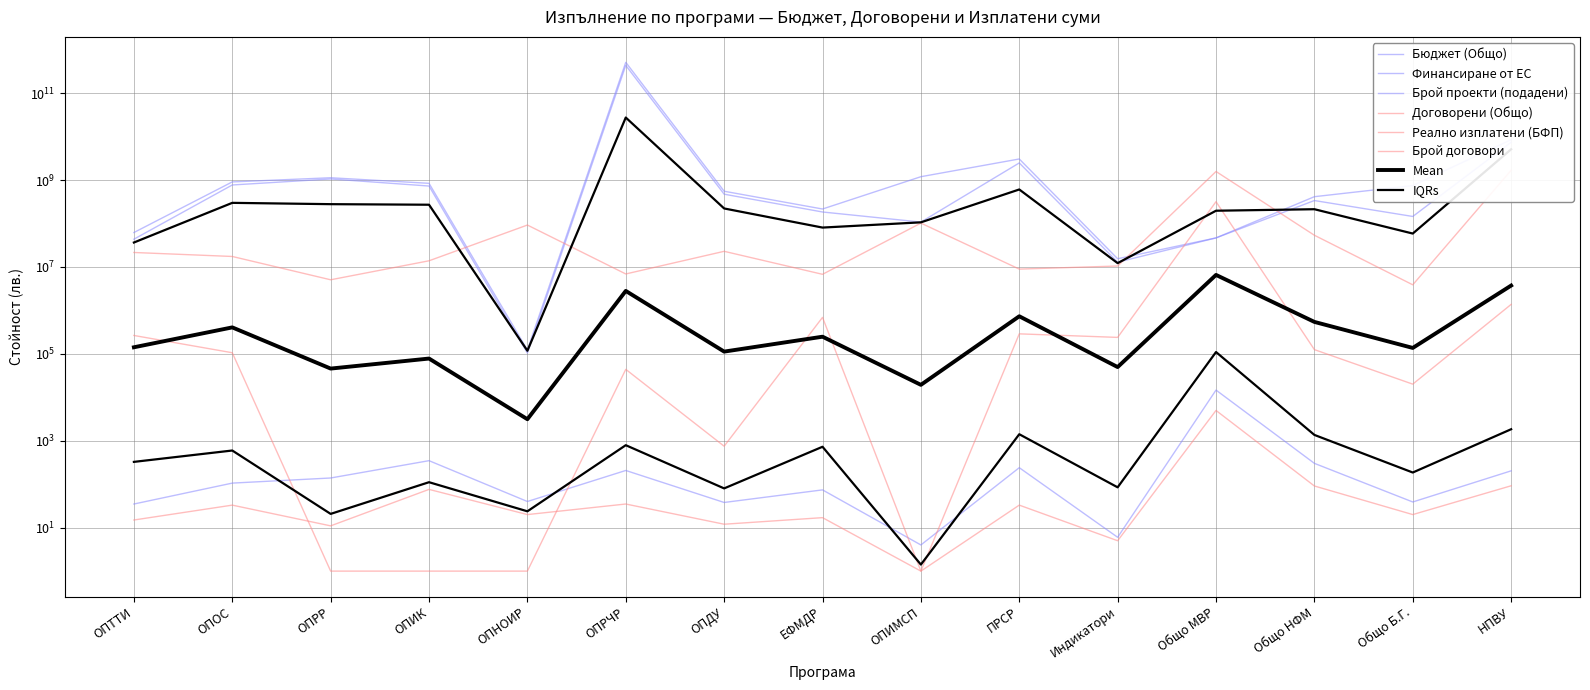

Reading right to left, transcribe all the data shown in this chart.

Бюджет (Общо): НПВУ=8465950680.2	Общо Б.Г.=745012474.5	Общо НФМ=413704763.6	Общо МВР=46567799.8	Индикатори=15436413.2	ПРСР=3051955579.4	ОПИМСП=1192813283.3	ЕФМДР=215344710.8	ОПДУ=552450882.8	ОПРЧР=511343030836.0	ОПНОИР=122710.1	ОПИК=840156402.6	ОПРР=1128432709.4	ОПОС=905281731.8	ОПТТИ=61926152.1
Договорени (Общо): НПВУ=1675260901.1	Общо Б.Г.=3878770.9	Общо НФМ=53603629.2	Общо МВР=1572706368.9	Индикатори=10502360.7	ПРСР=8919214.9	ОПИМСП=102000000.0	ЕФМДР=6766682.9	ОПДУ=22884227.1	ОПРЧР=6892251.9	ОПНОИР=92061611.8	ОПИК=13848294.5	ОПРР=5062873.8	ОПОС=17414208.8	ОПТТИ=21514601.5
Реално изплатени (БФП): НПВУ=1373996.7	Общо Б.Г.=20078.4	Общо НФМ=125115.4	Общо МВР=317741785.0	Индикатори=239080.1	ПРСР=288505.1	ОПИМСП=1.0	ЕФМДР=690606.9	ОПДУ=748.6	ОПРЧР=43950.7	ОПНОИР=1.0	ОПИК=1.0	ОПРР=1.0	ОПОС=106042.0	ОПТТИ=264856.8
Финансиране от ЕС: НПВУ=7392766405.6	Общо Б.Г.=145037016.5	Общо НФМ=337246011.2	Общо МВР=46567799.8	Индикатори=12869727.9	ПРСР=2473981337.8	ОПИМСП=107737831.0	ЕФМДР=183837674.4	ОПДУ=472433702.3	ОПРЧР=434641576210.6	ОПНОИР=104303.5	ОПИК=727274940.4	ОПРР=1058385187.9	ОПОС=769445269.2	ОПТТИ=43495159.6
Брой проекти (подадени): НПВУ=203.0	Общо Б.Г.=39.0	Общо НФМ=302.0	Общо МВР=14659.0	Индикатори=6.0	ПРСР=240.0	ОПИМСП=4.0	ЕФМДР=74.0	ОПДУ=38.0	ОПРЧР=207.0	ОПНОИР=40.0	ОПИК=348.0	ОПРР=139.0	ОПОС=106.0	ОПТТИ=35.0
Брой договори: НПВУ=92.0	Общо Б.Г.=20.0	Общо НФМ=91.0	Общо МВР=4981.0	Индикатори=5.0	ПРСР=33.0	ОПИМСП=1.0	ЕФМДР=17.0	ОПДУ=12.0	ОПРЧР=35.0	ОПНОИР=20.0	ОПИК=76.0	ОПРР=11.0	ОПОС=33.0	ОПТТИ=15.0